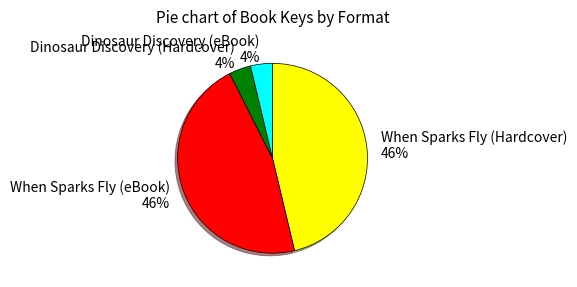

Does When Sparks Fly (eBook) represent more than half of the total?

No